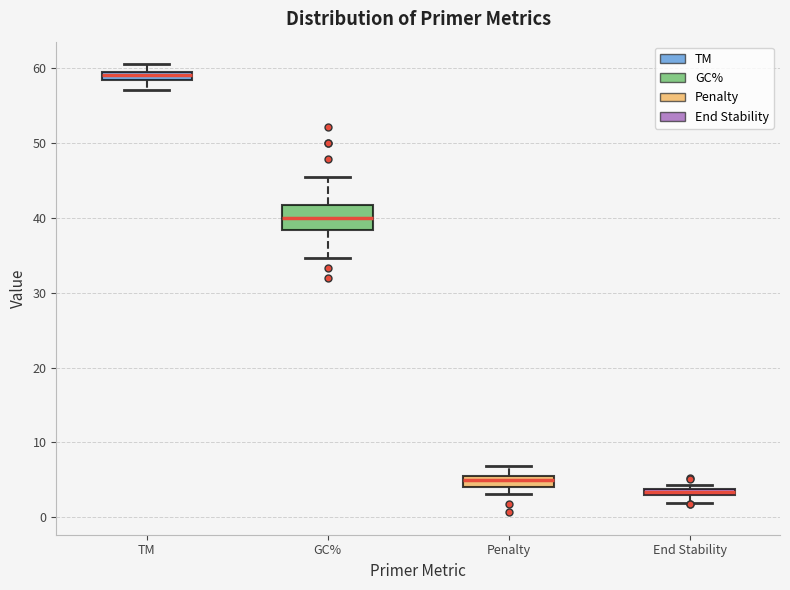

Which box is the tallest, from its lower edge to its upper edge?

GC%